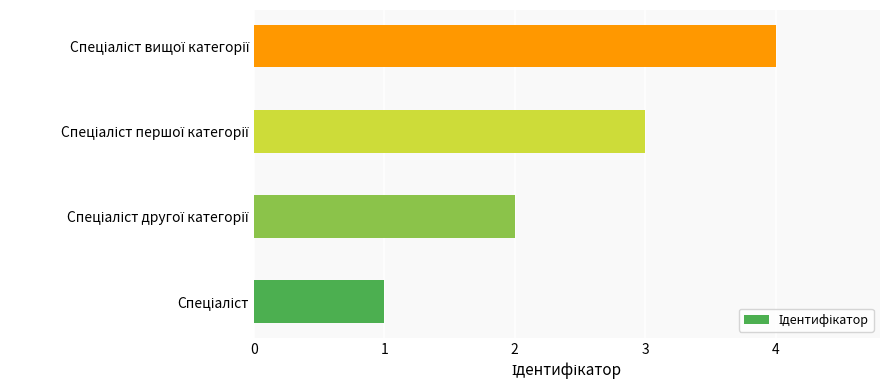

What is the sum of all values?

10